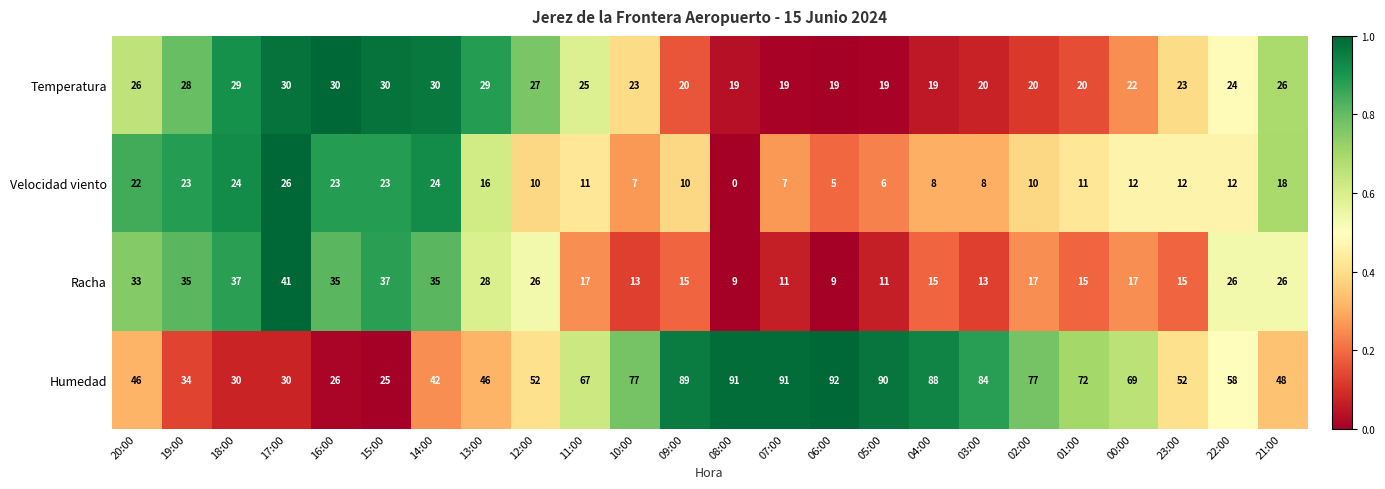

Which series changed the most between 05:00 and 04:00?

Racha